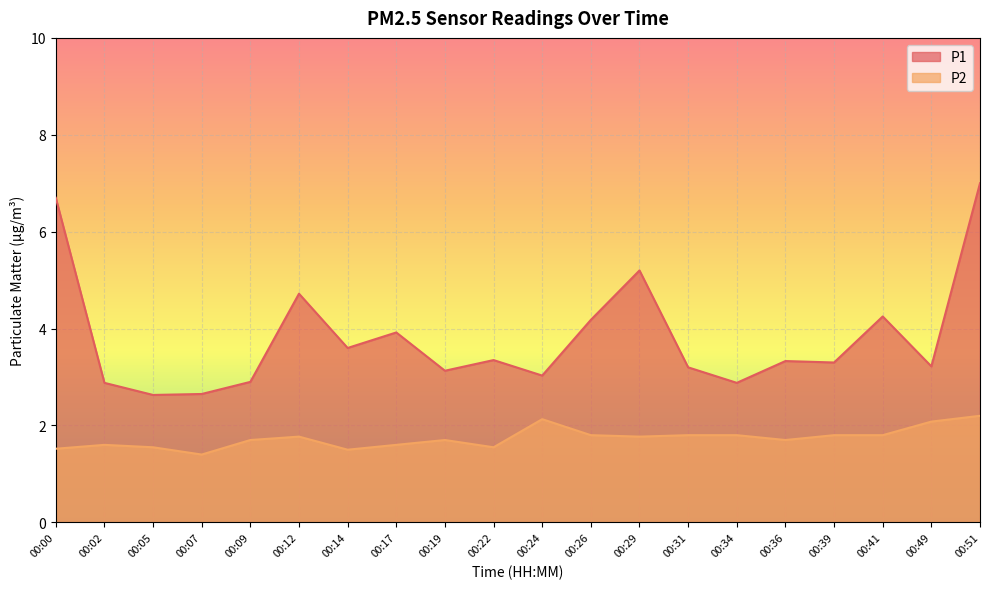

At which category is the sum across all series the highest?

00:51